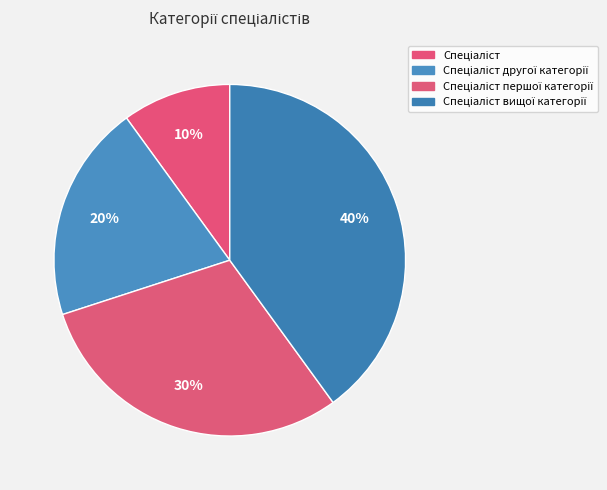

Count the number of slices in the pie.

4